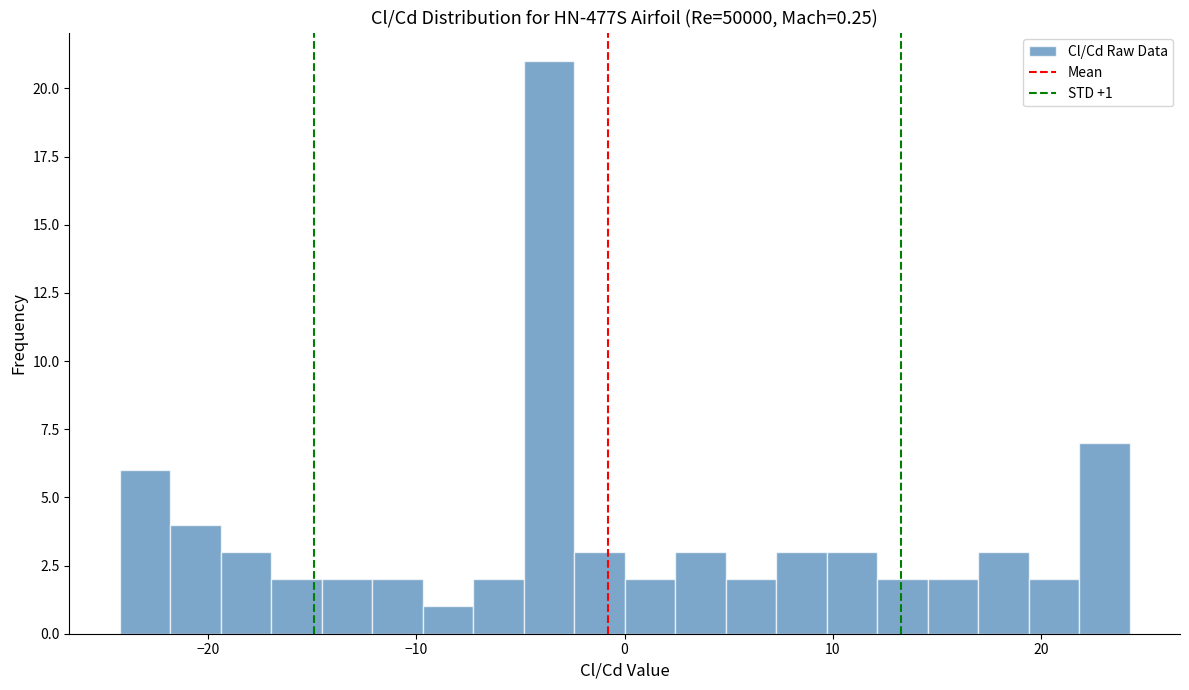

Read against the x-axis, roughly where is the centre of the tallest bar?

-4